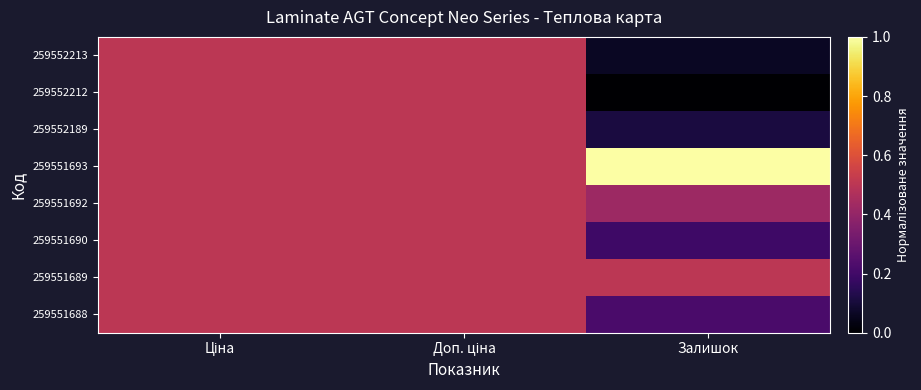

At how many categories does at least one series exceed 0?

3